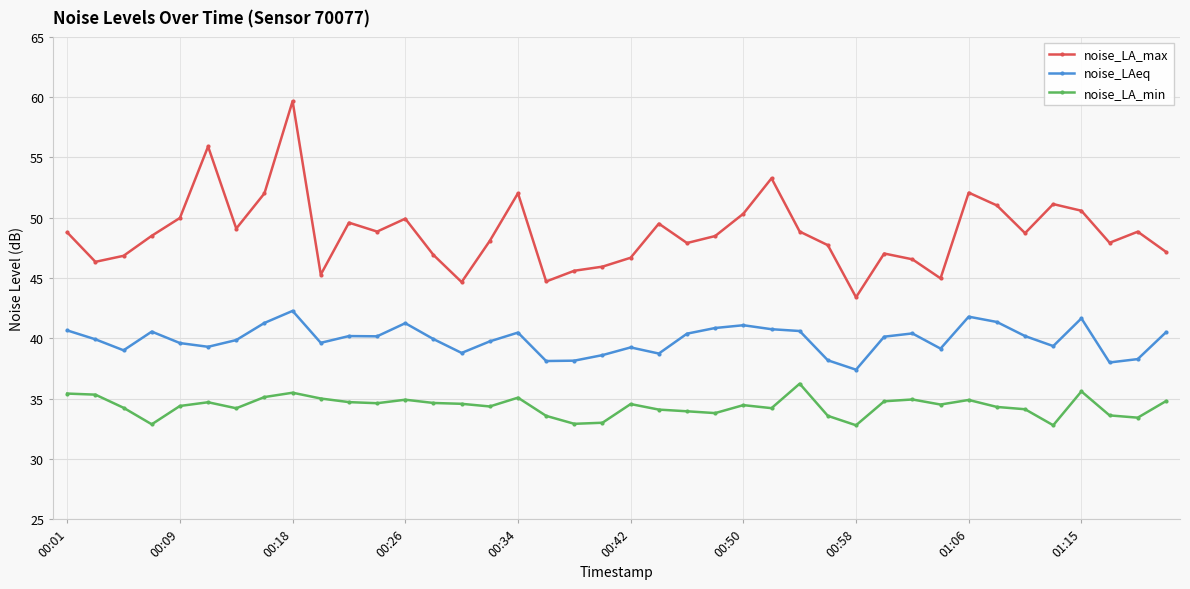

Which series has the largest range (max minus min)?

noise_LA_max